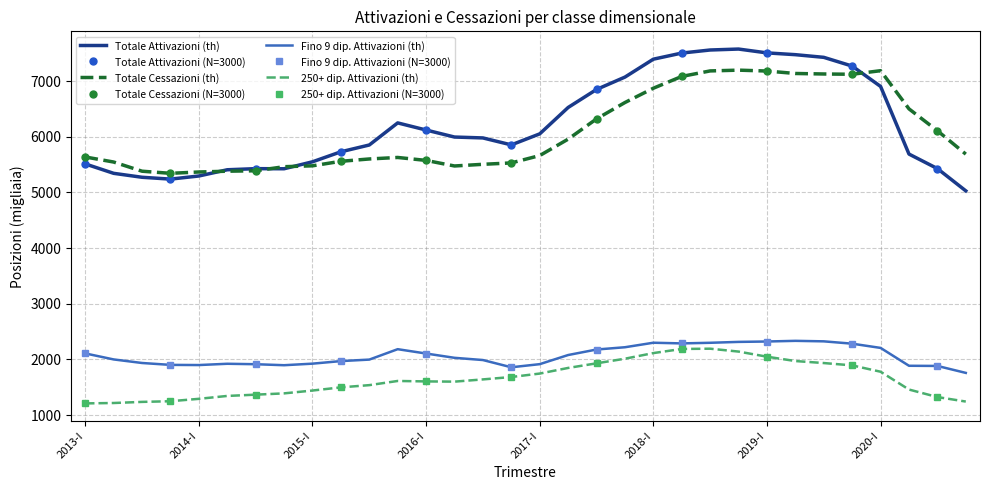

What is the total value across all series at 2014-I?

13851